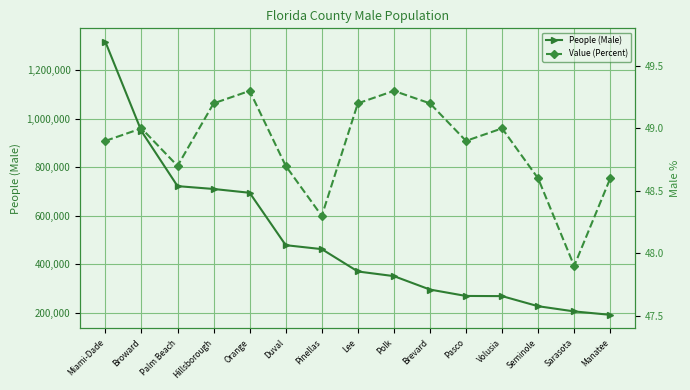

What is the sum of all Value (Percent) values?

732.8